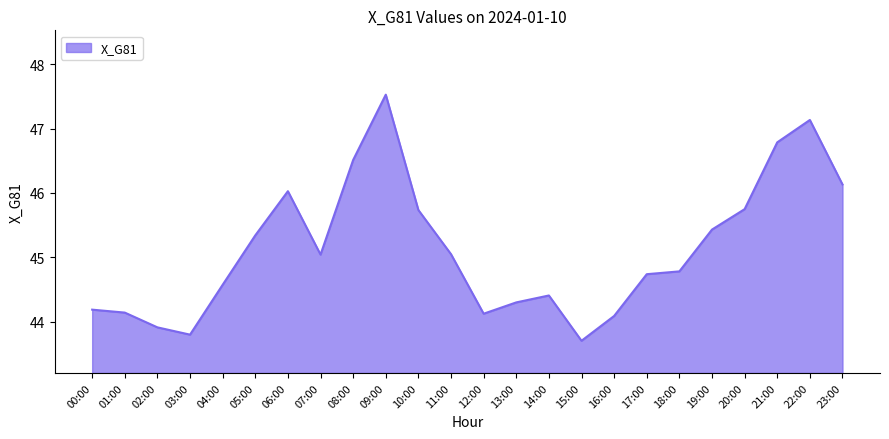

What is the approximate value at 17:00?

44.7